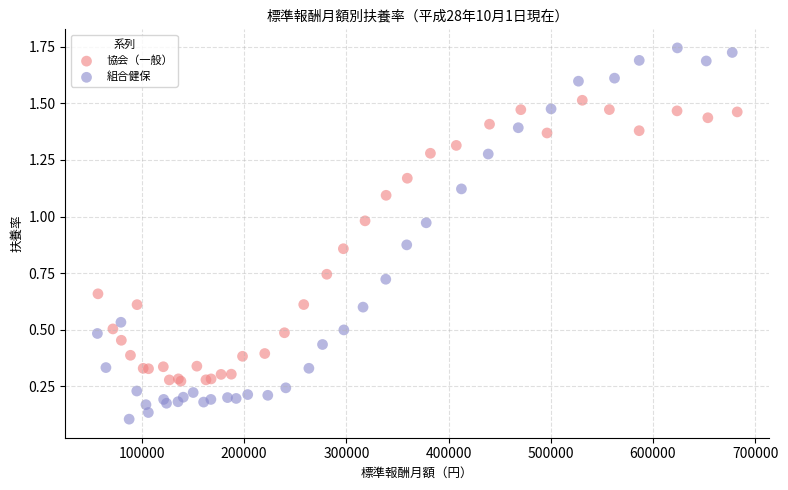

What are all the series names shown in the legend?

協会（一般）, 組合健保